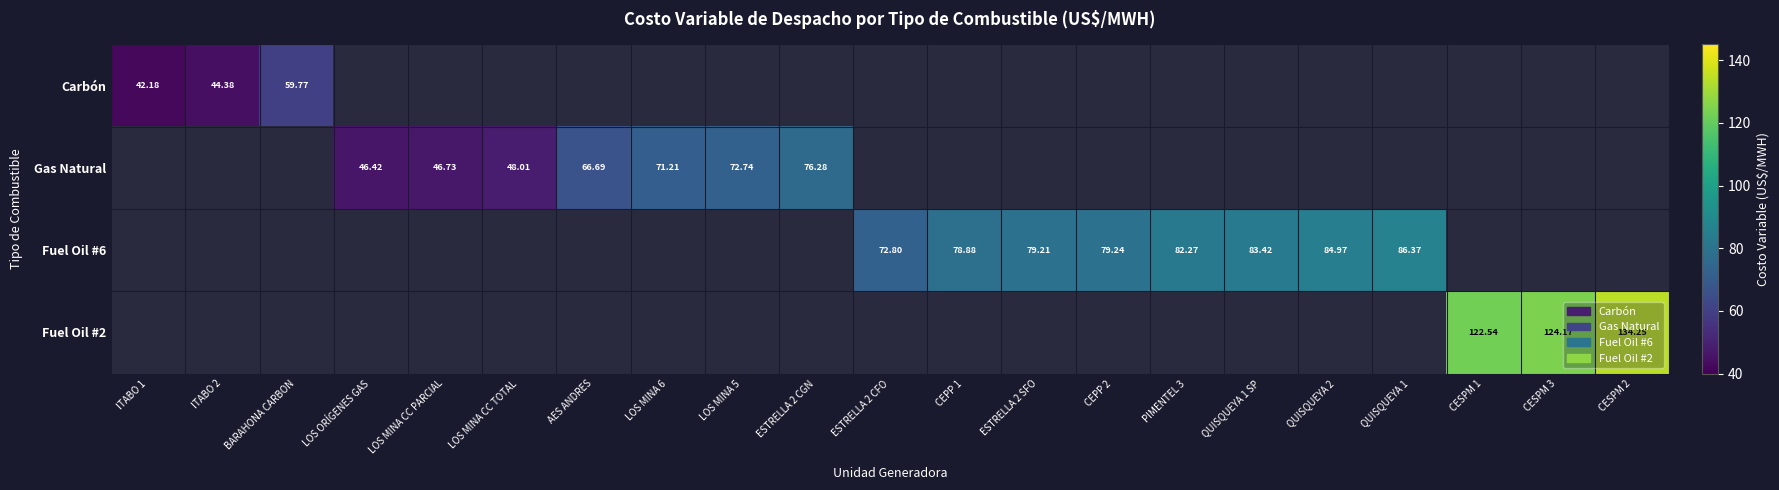

How many data points in Fuel Oil #6 are above 72?

8